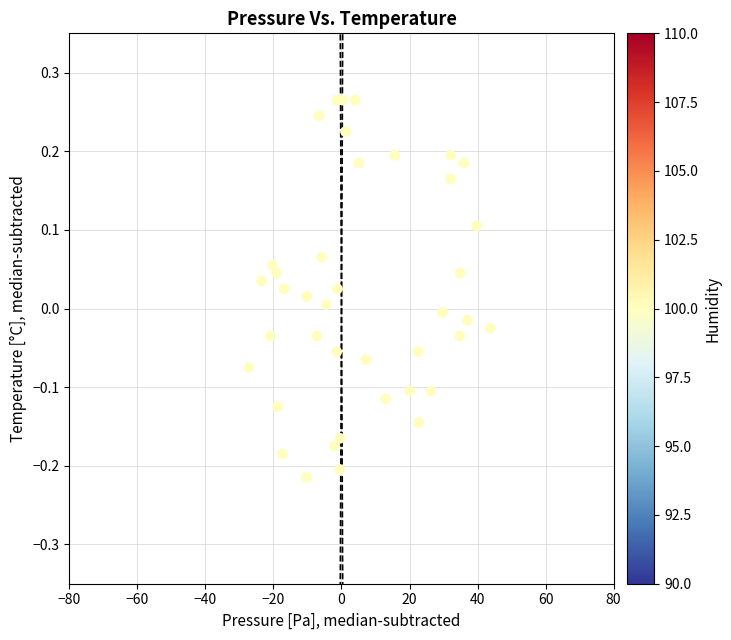

What is the range of X values (max minus min)?

71.0